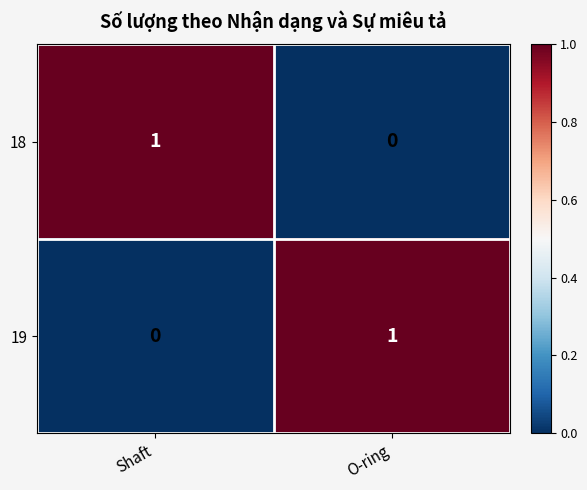

Rank the series at Shaft from lowest to highest value.

19, 18